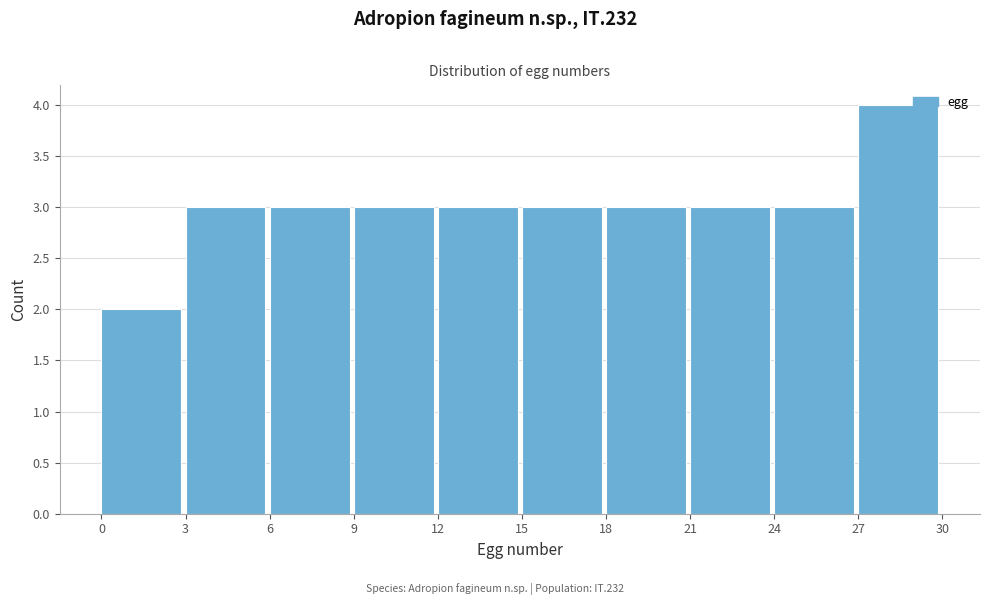

Reading left to right, list every bar in this chart as the range it spans on the x-axis followed by its height. The values are not printed on the chart, so give them approximately, as read against the axis.

0 to 3: 2
3 to 6: 3
6 to 9: 3
9 to 12: 3
12 to 15: 3
15 to 18: 3
18 to 21: 3
21 to 24: 3
24 to 27: 3
27 to 30: 4